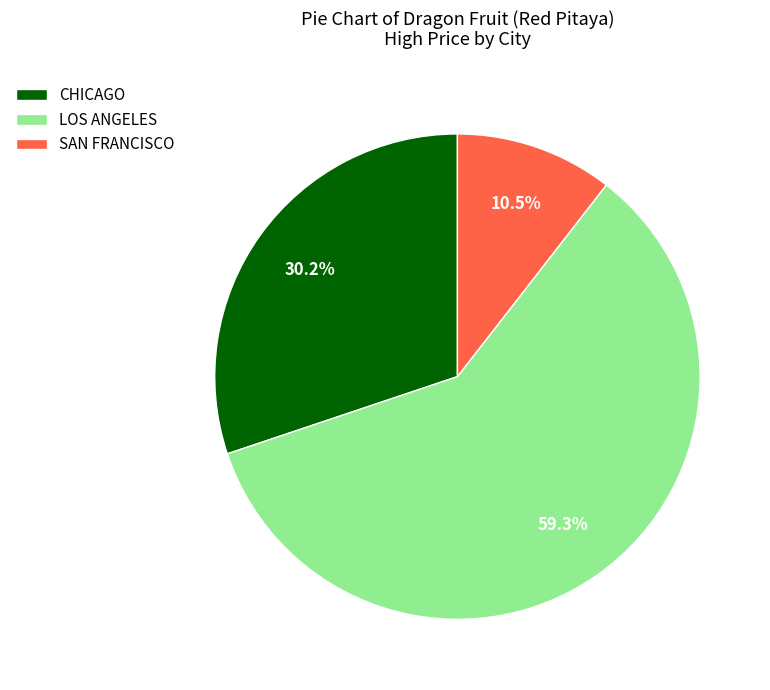

Approximately how many times larger is the value at LOS ANGELES compared to CHICAGO?

2.0